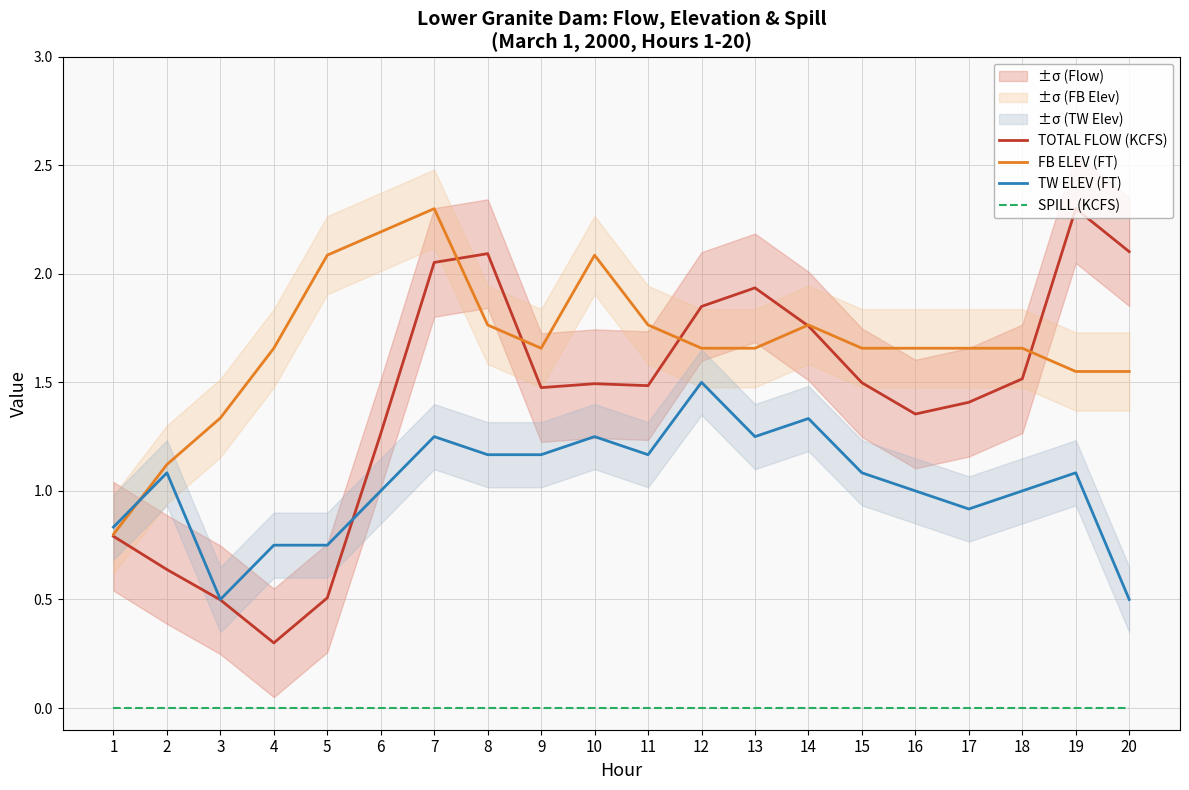

Read the FB ELEV (FT) value at 7.

2.3